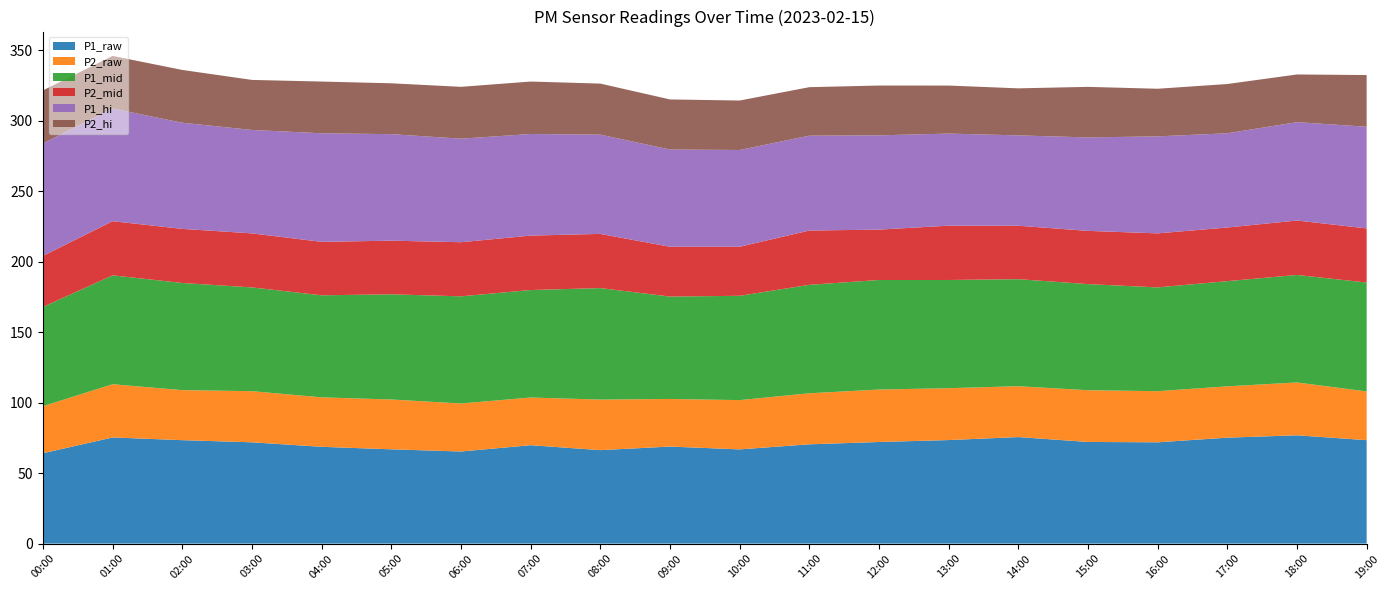

Reading left to right, list all the values displayed in this chart.

P1_raw: 64.1	75.3	73.4	71.9	68.7	66.9	65.3	69.8	66.3	68.8	66.8	70.5	72.1	73.5	75.6	72.1	71.9	75.2	76.8	73.4
P2_raw: 33.4	37.8	35.5	36.3	35.1	35.4	34.1	33.8	35.9	33.8	35.0	36.2	37.2	36.8	36.1	36.7	36.3	36.4	37.5	34.6
P1_mid: 70.5	77.3	76.0	73.7	72.4	74.7	76.0	76.3	79.1	72.7	74.0	77.0	77.8	76.8	76.0	75.3	73.7	74.7	76.3	77.3
P2_mid: 36.2	38.4	38.4	38.4	37.9	38.1	38.4	38.6	38.5	35.4	34.8	38.5	35.8	38.5	37.9	37.8	38.4	38.1	38.6	38.4
P1_hi: 79.8	80.0	75.3	73.4	77.0	75.6	73.5	72.1	70.5	69.0	68.7	67.3	66.9	65.3	64.1	66.3	68.8	66.8	69.8	72.1
P2_hi: 37.6	37.3	37.5	35.5	36.7	36.1	36.8	37.2	36.2	35.5	35.1	34.4	35.4	34.1	33.4	35.9	33.8	35.0	33.8	36.7